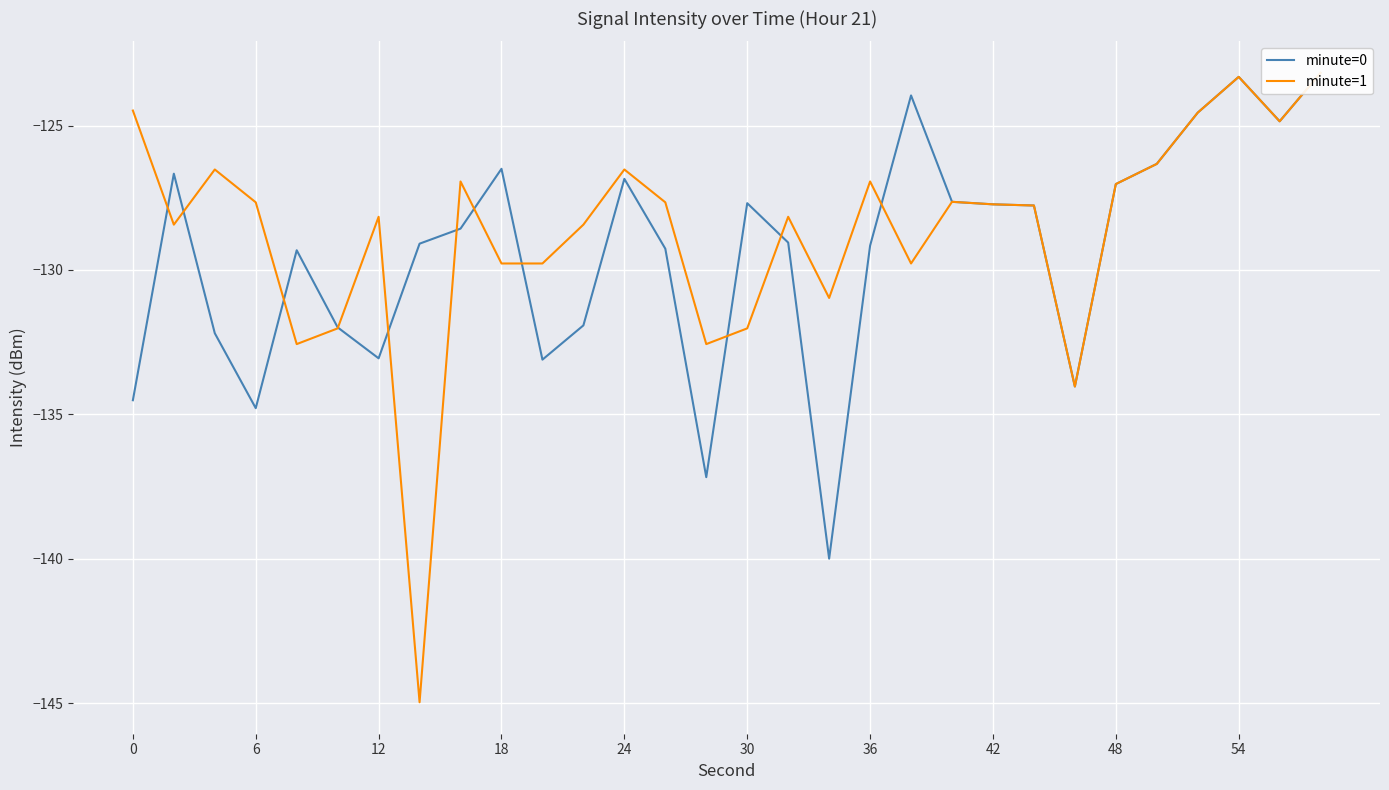

What is the difference between the second highest and second lowest values in the minute=1 series?

10.7